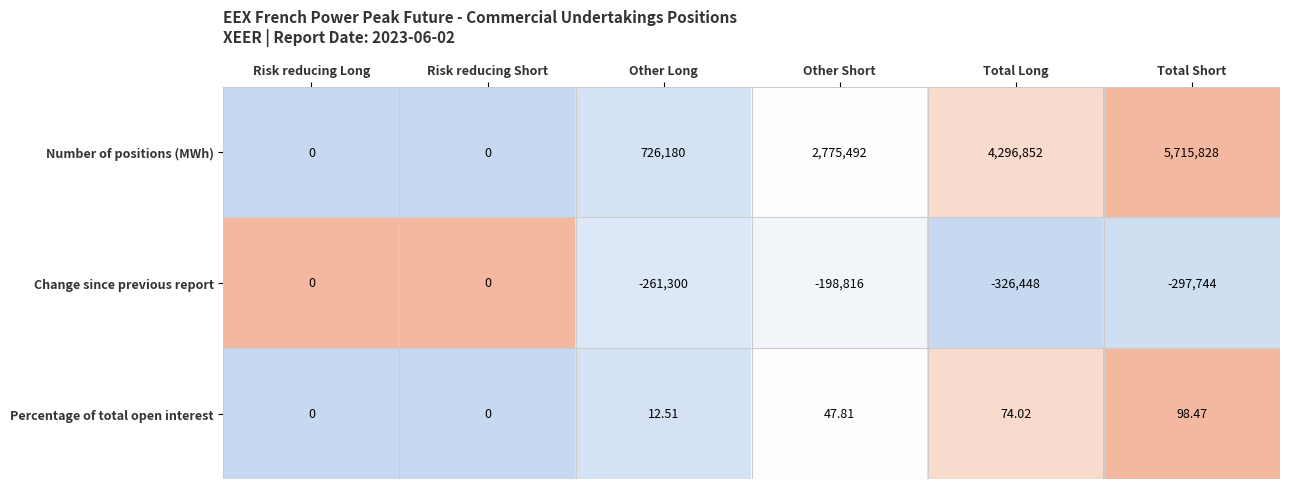

Which series has the largest total across all categories?

Number of positions (MWh)